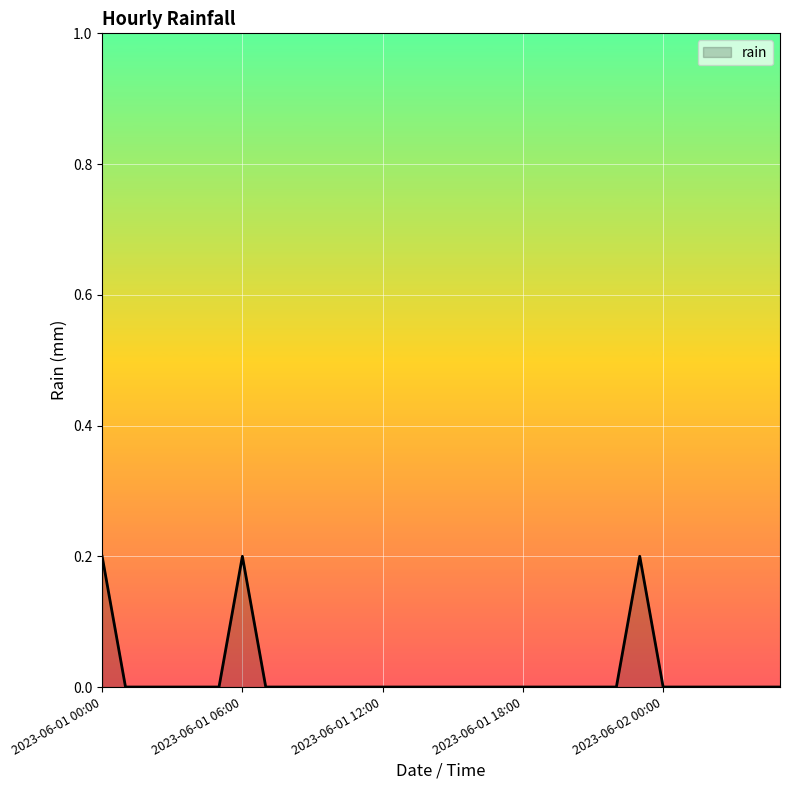

How many lines are shown in the chart?

1